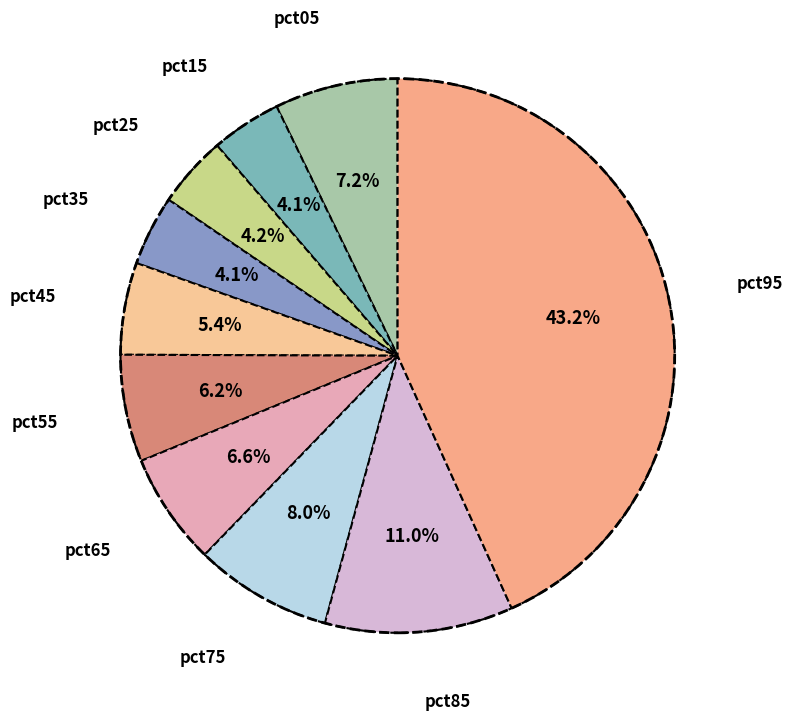

Combined, what portion of the pie is pct05 and pct85?

18.2%